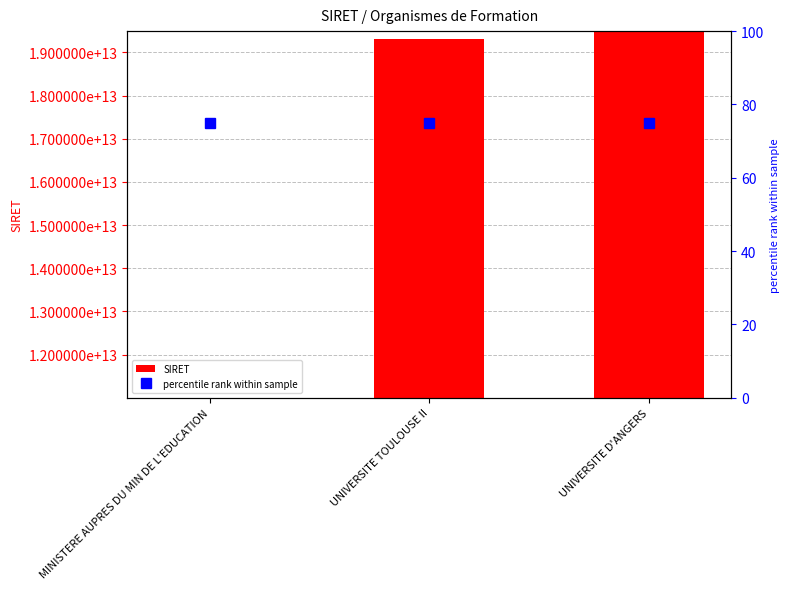

How many data points are less than 19311383400017?

1